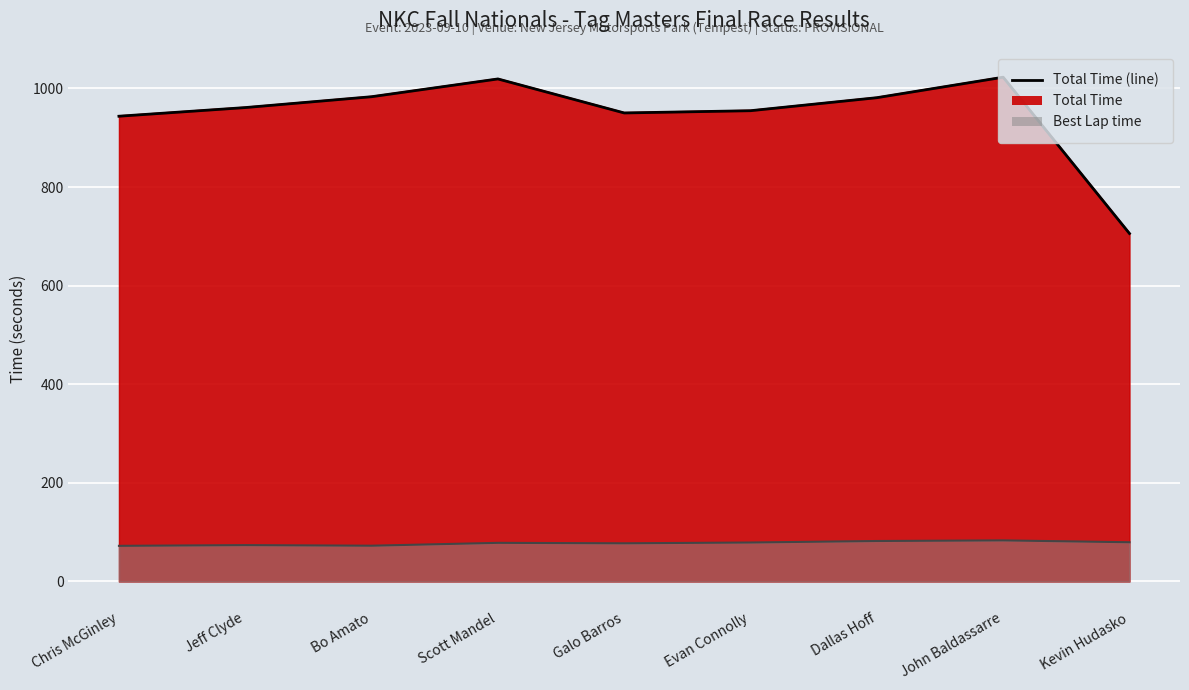

What value does the data have at Galo Barros?

950.2